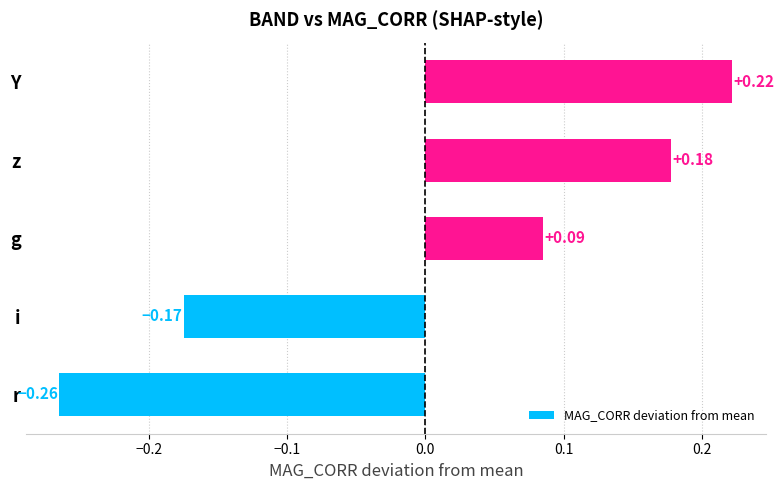

Between Y and g, which is larger?

Y